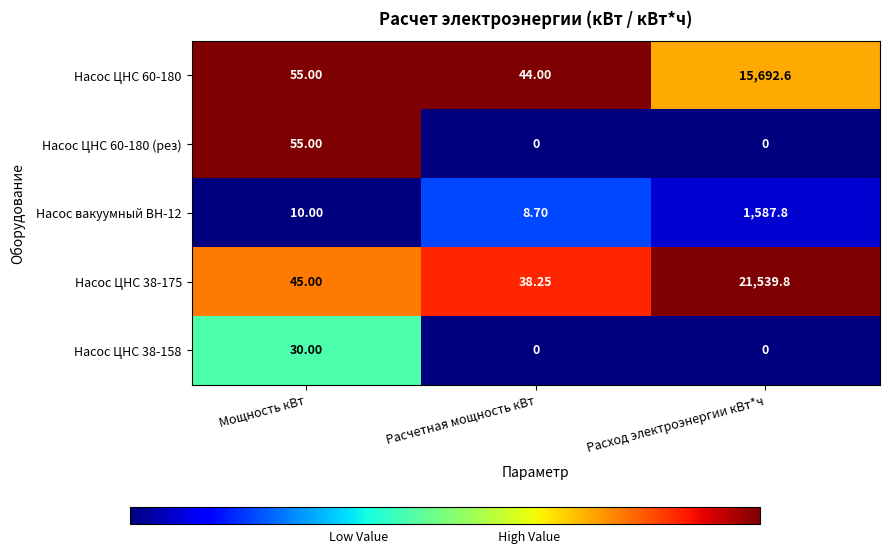

How many data points does each series have?

3